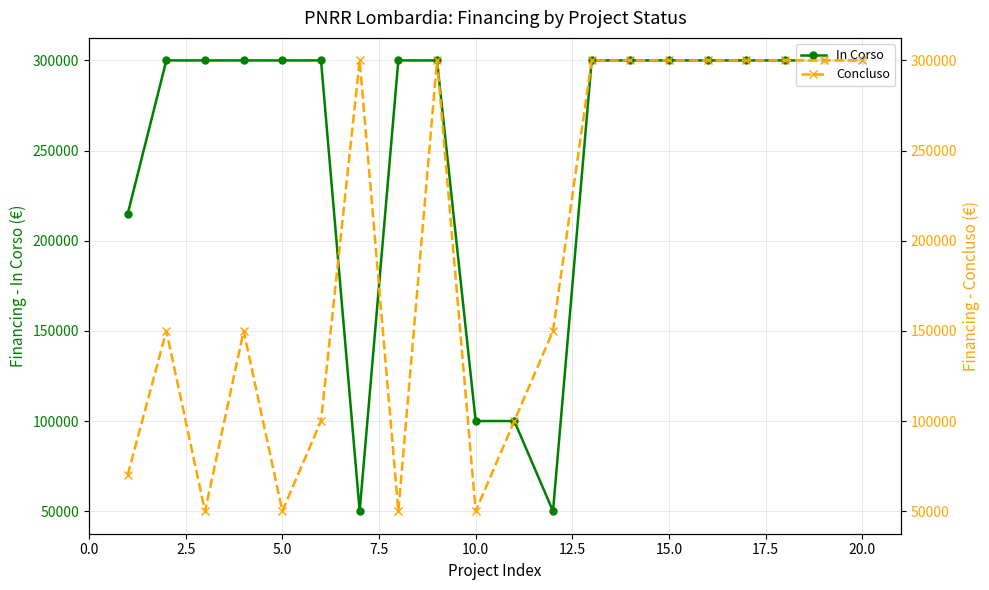

Does the chart display data point markers on the line(s)?

Yes